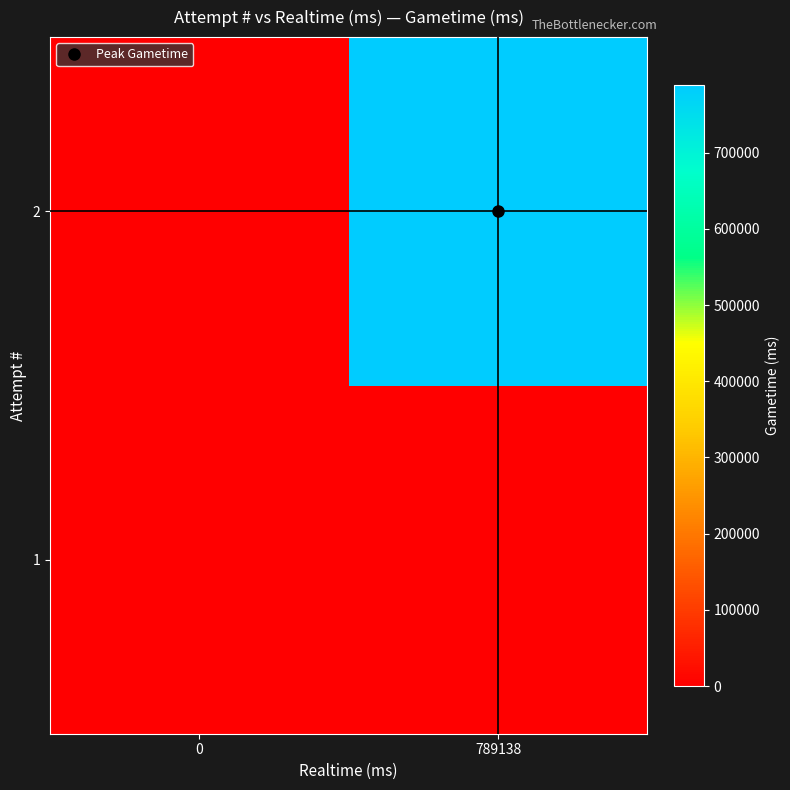

List the series in order of their peak value, highest first.

2, 1